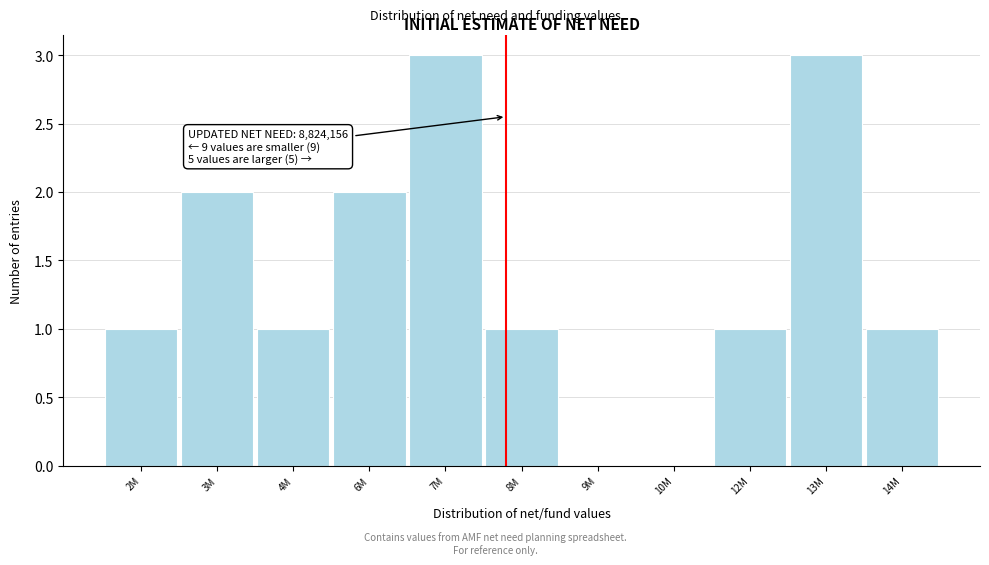

Reading left to right, what are all the values shown in this chart?

2M=1	3M=2	4M=1	6M=2	7M=3	8M=1	9M=0	10M=0	12M=1	13M=3	14M=1